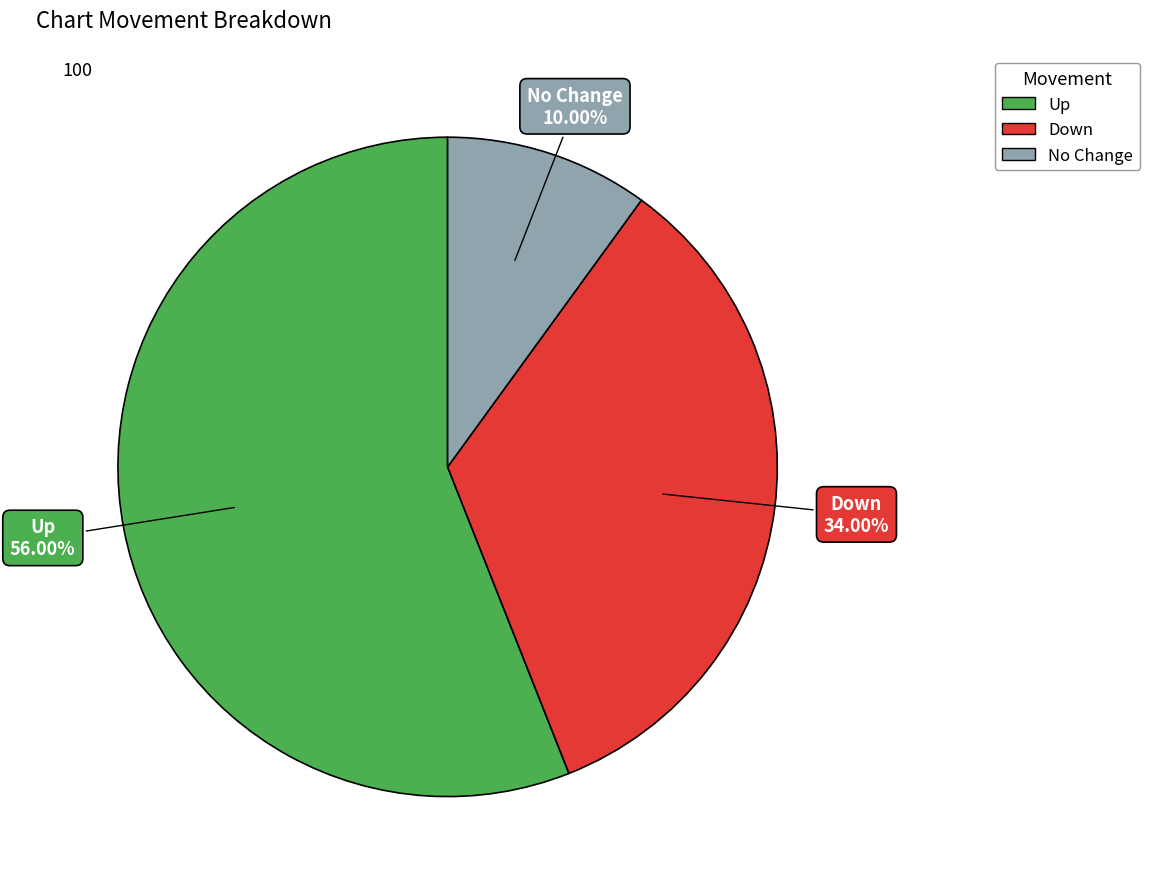

Is there a majority slice in this chart?

Yes